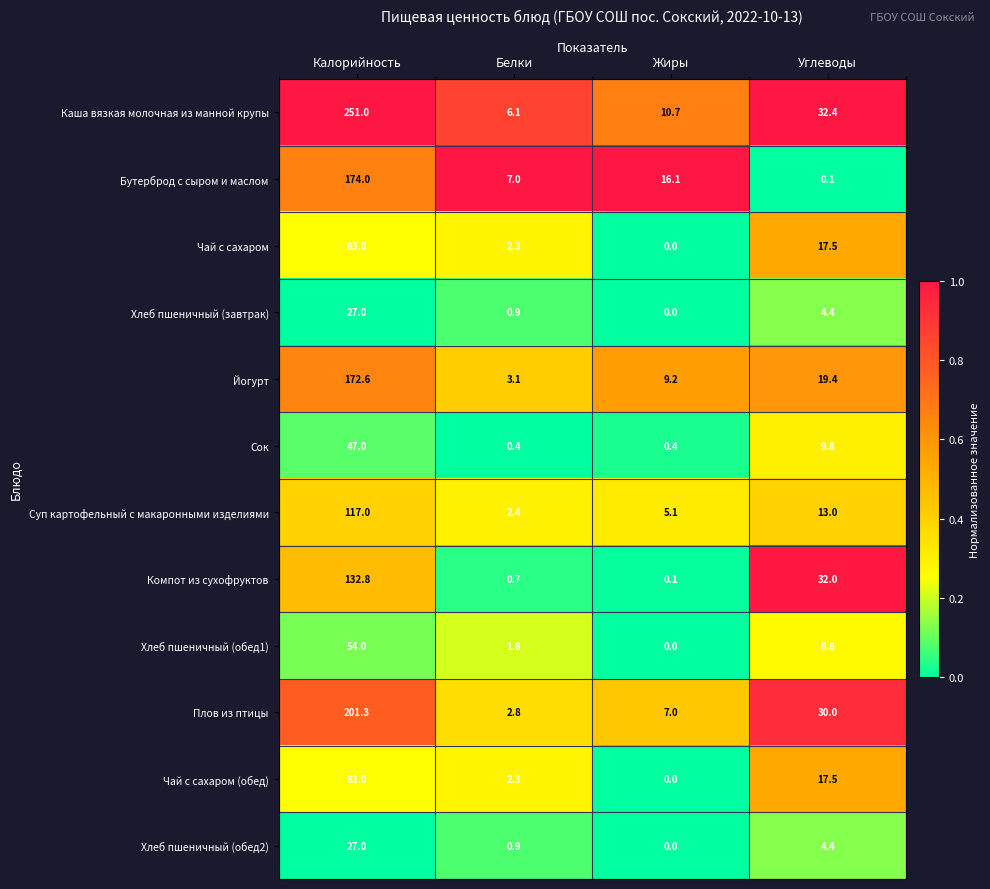

What is the difference between the maximum and second lowest values in the Чай с сахаром (обед) series?

80.7